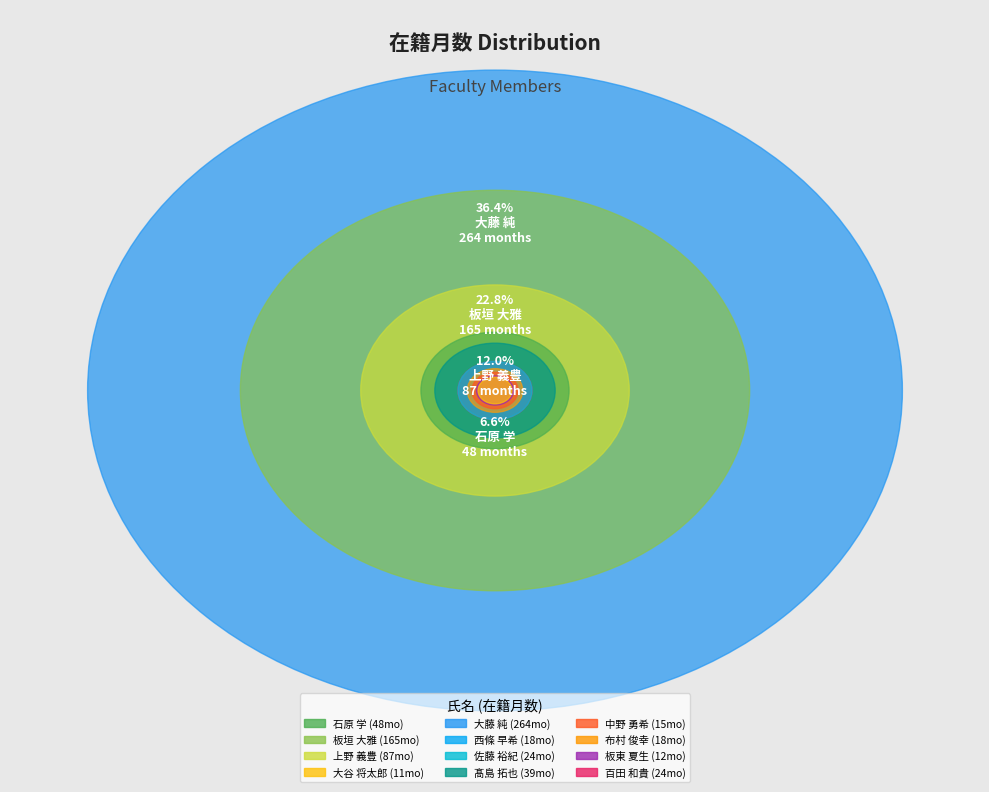

Approximately how many times larger is the value at 布村 俊幸 compared to 佐藤 裕紀?

0.8